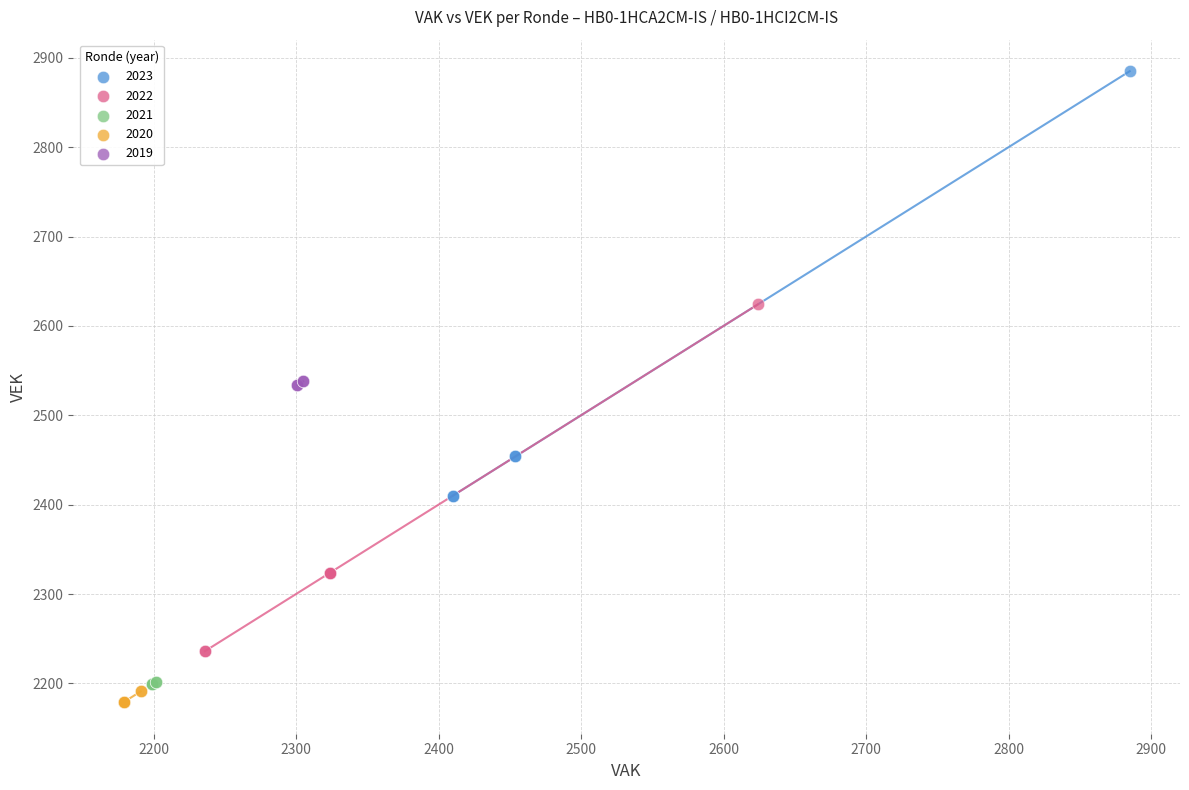

Which series contains the highest Y value?

2023